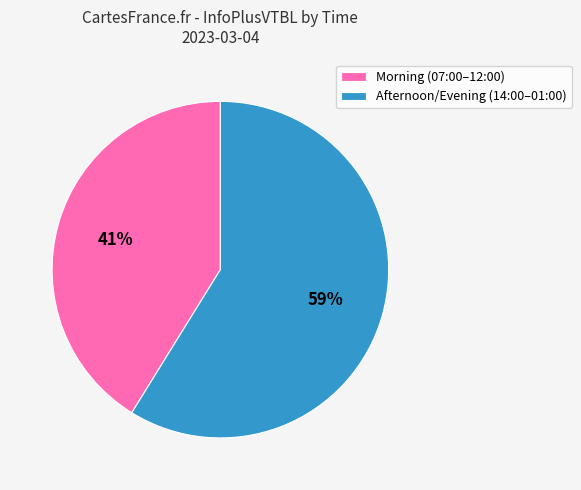

Which slice is the smallest?

Morning (07:00–12:00)